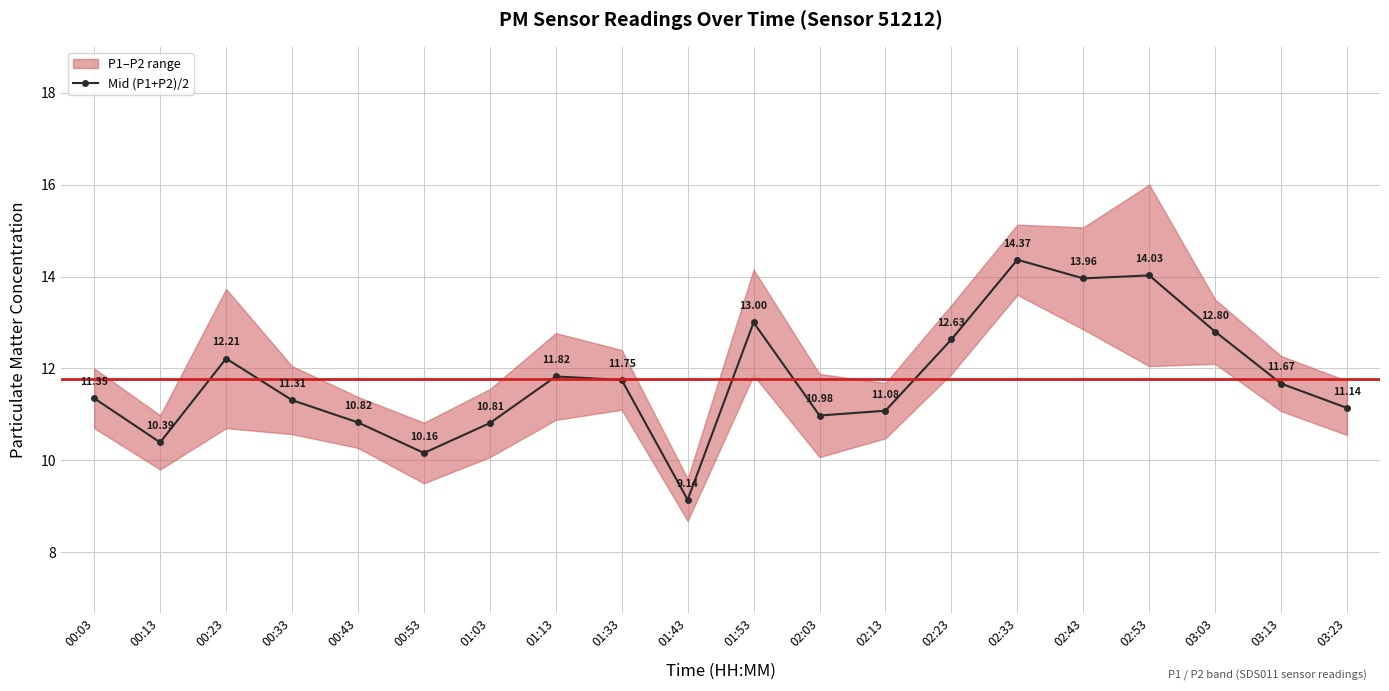

How many lines are shown in the chart?

1